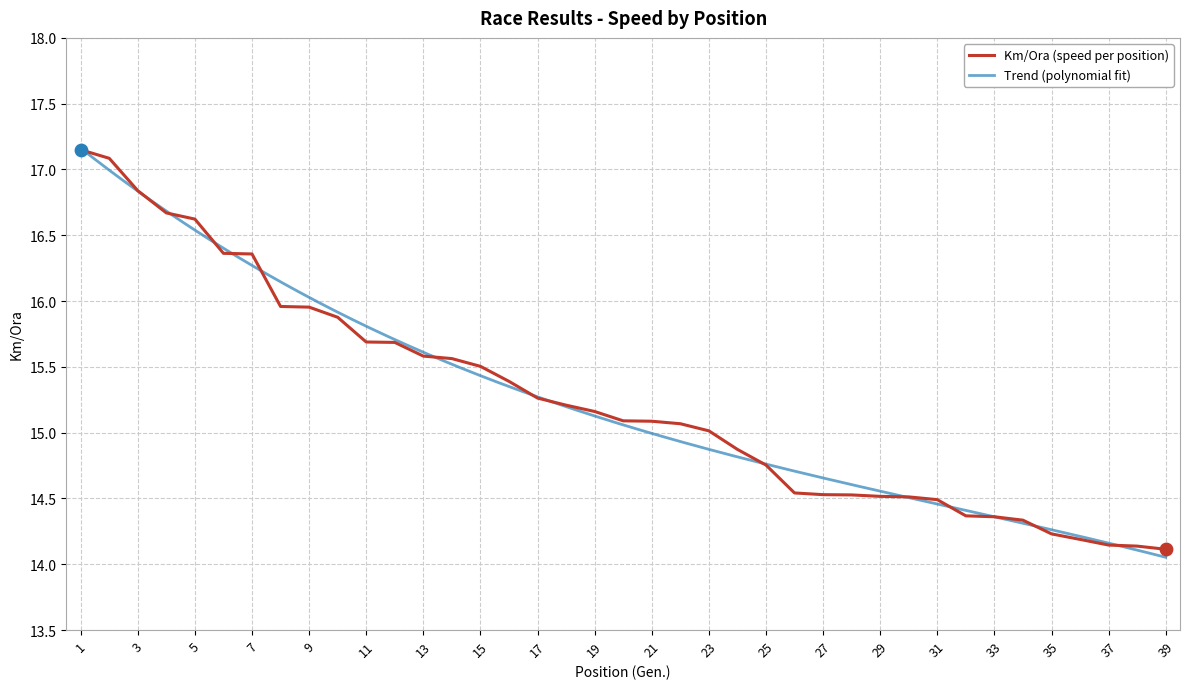

What is the ratio of the value at 19 to the value at 9?

1.0